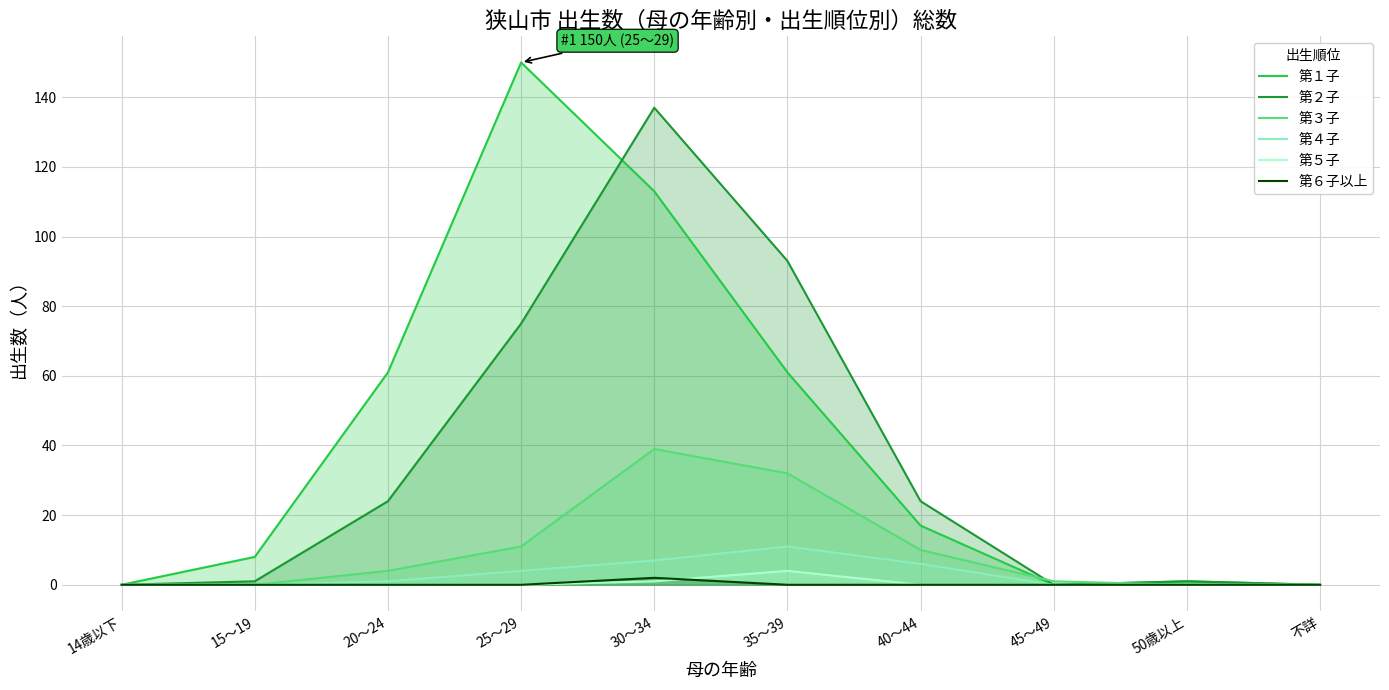

How many positive values does the 第４子 series have?

5